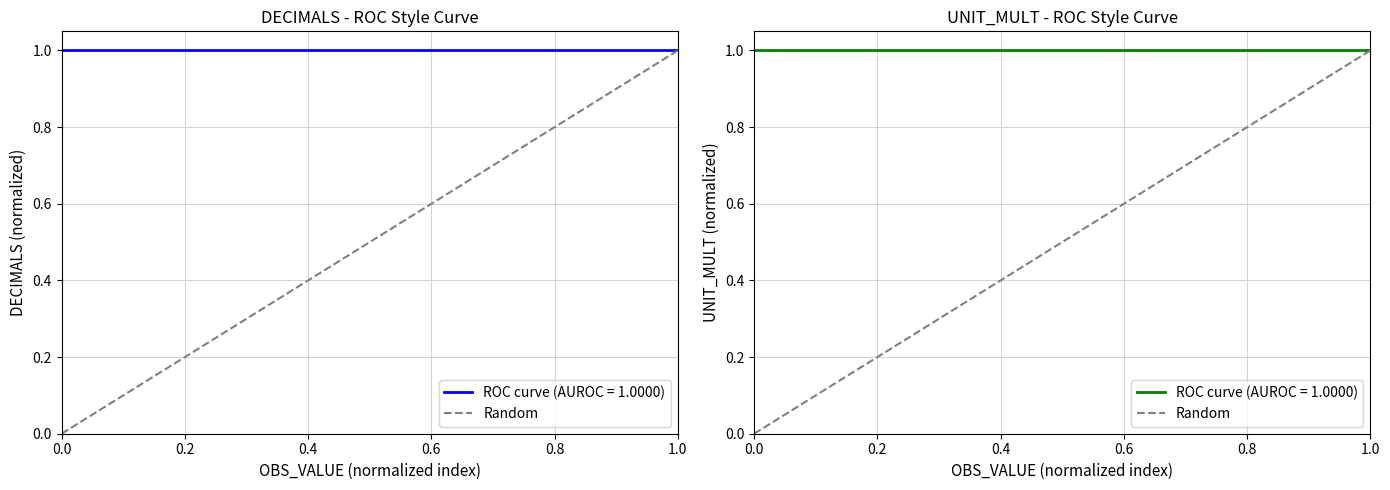

Reading left to right, what are all the values shown in this chart?

0	1